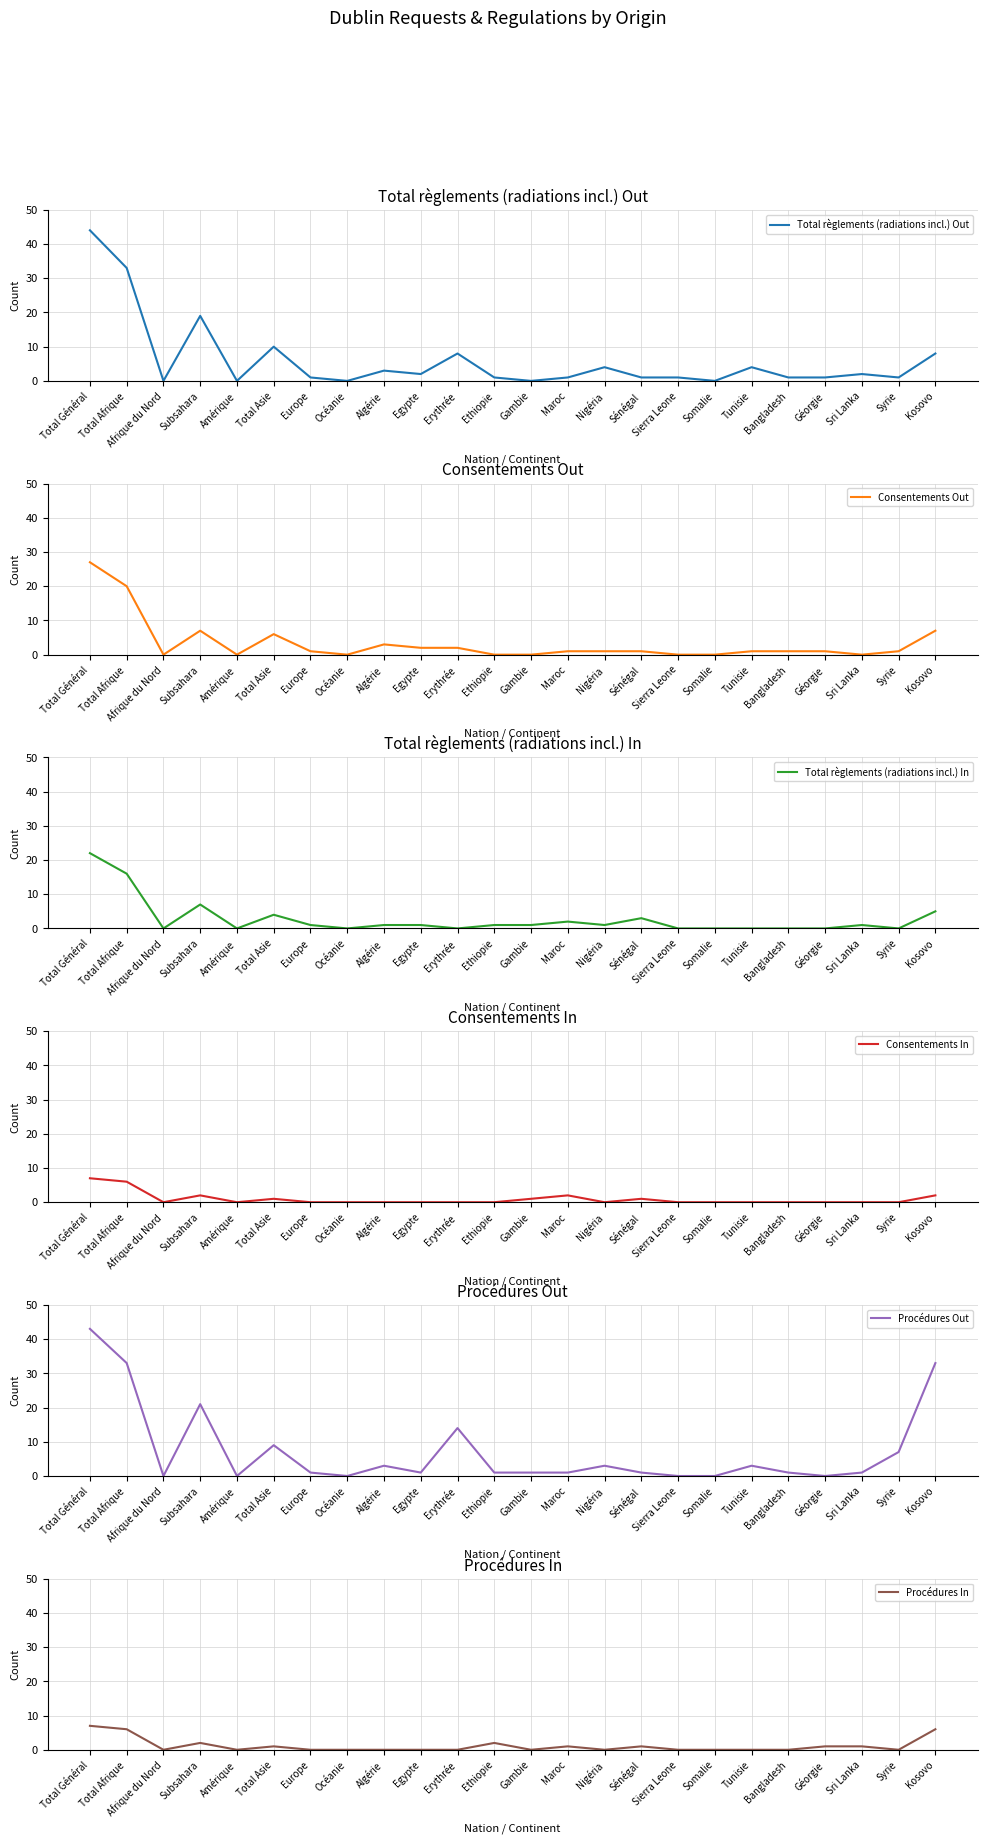

Which series has the largest range (max minus min)?

Total règlements (radiations incl.) Out